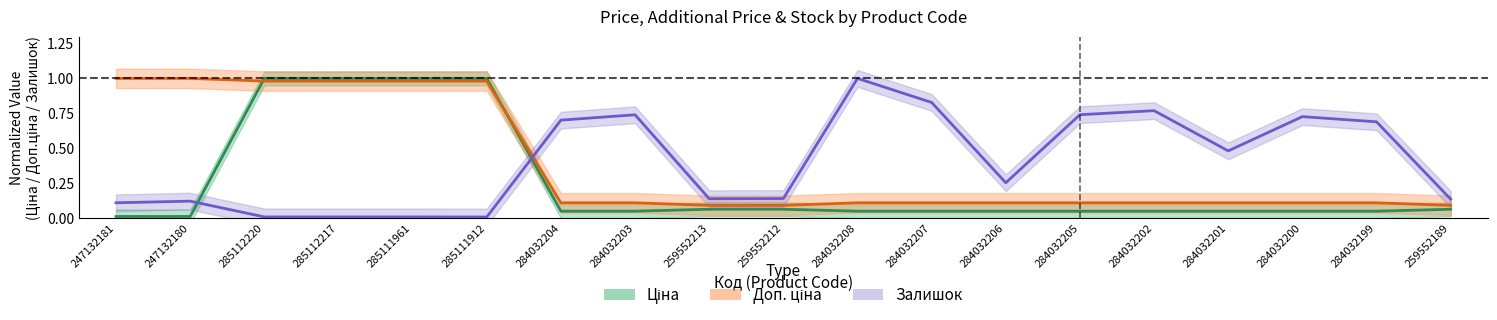

Which series has the largest total across all categories?

Залишок